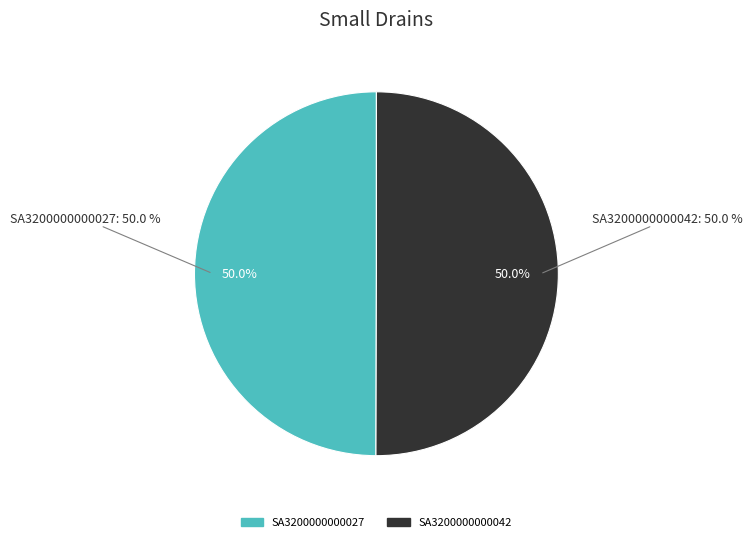

Combined, do SA3200000000042 and SA3200000000027 account for over 50%?

Yes